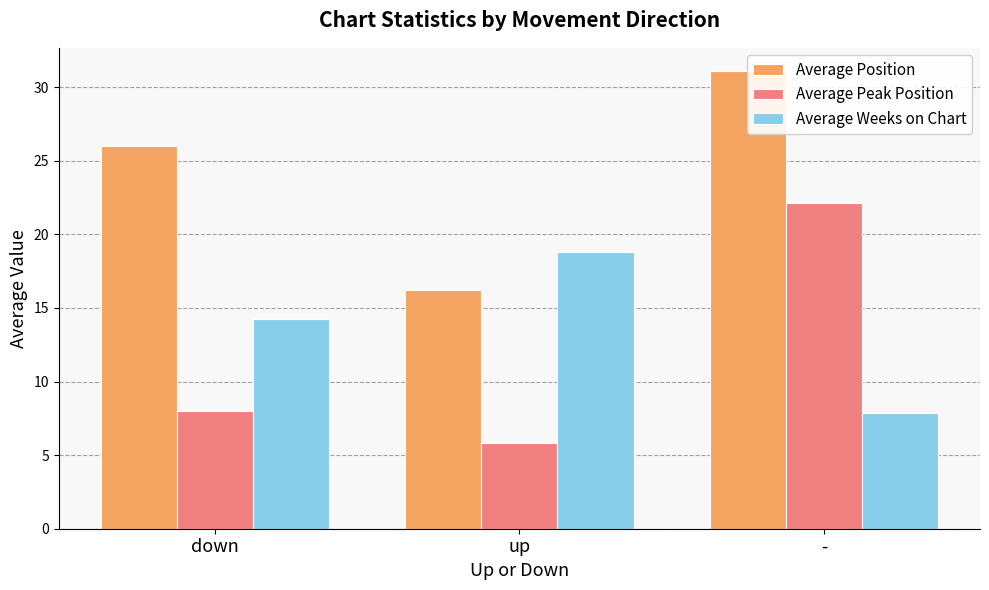

Rank the series at up from highest to lowest value.

Average Weeks on Chart, Average Position, Average Peak Position